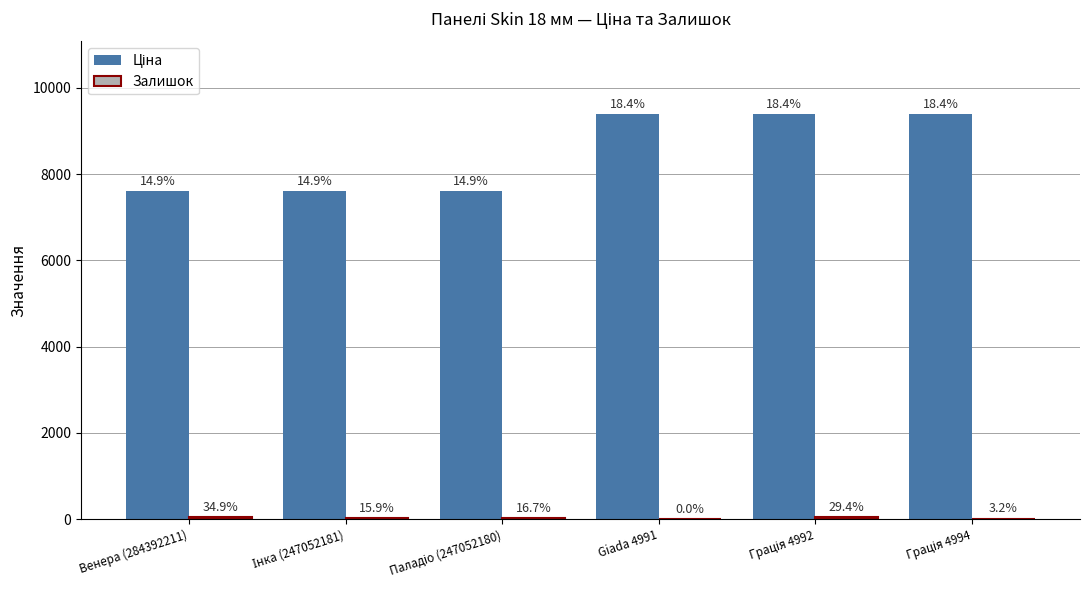

Are the bars grouped side by side (vs. stacked)?

Yes